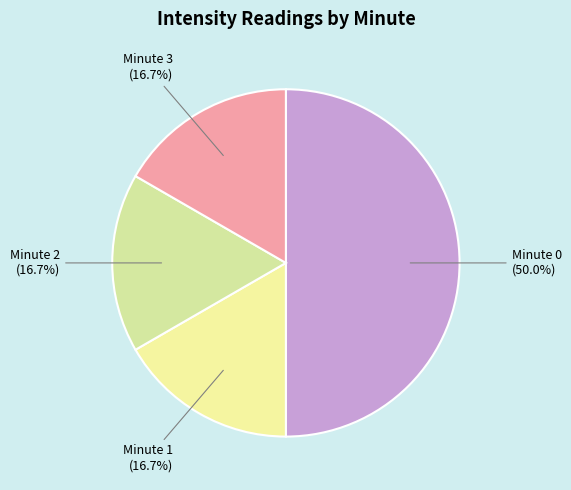

Which category has the biggest portion of the pie?

Minute 0